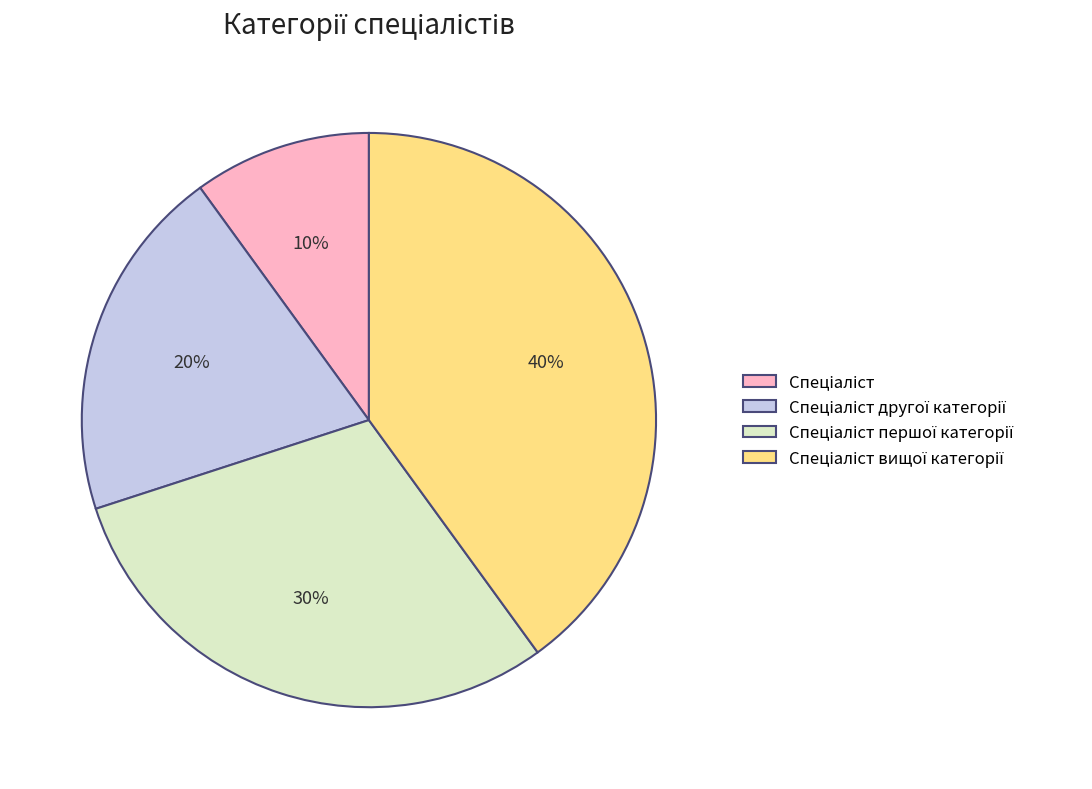

To the nearest percent, what is the difference between the largest and smallest slice percentages?

30%